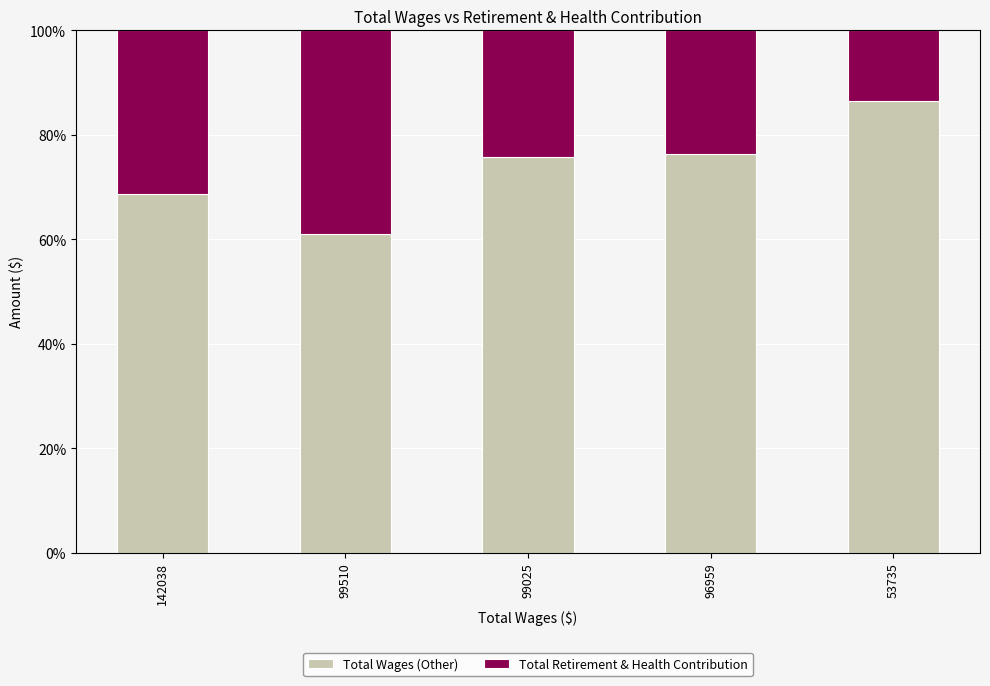

What is the total value across all series at 142038?

100.0